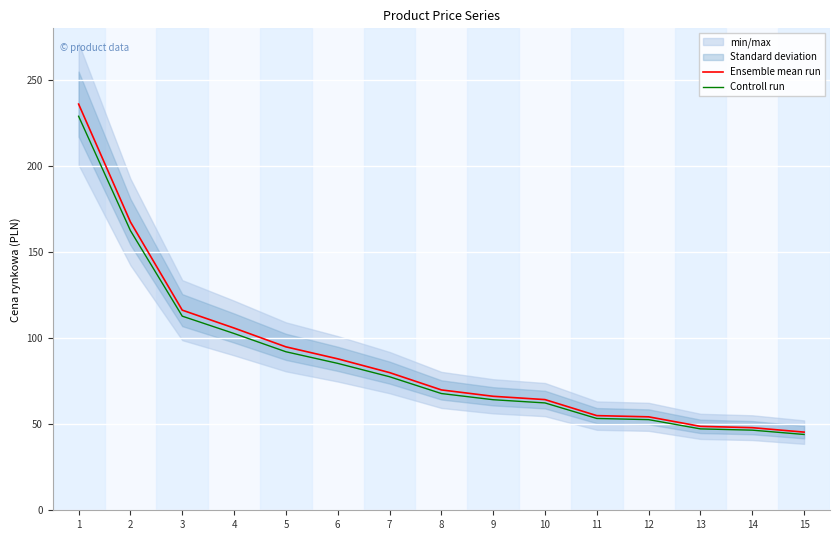

At which label does Ensemble mean run first exceed 69?

1